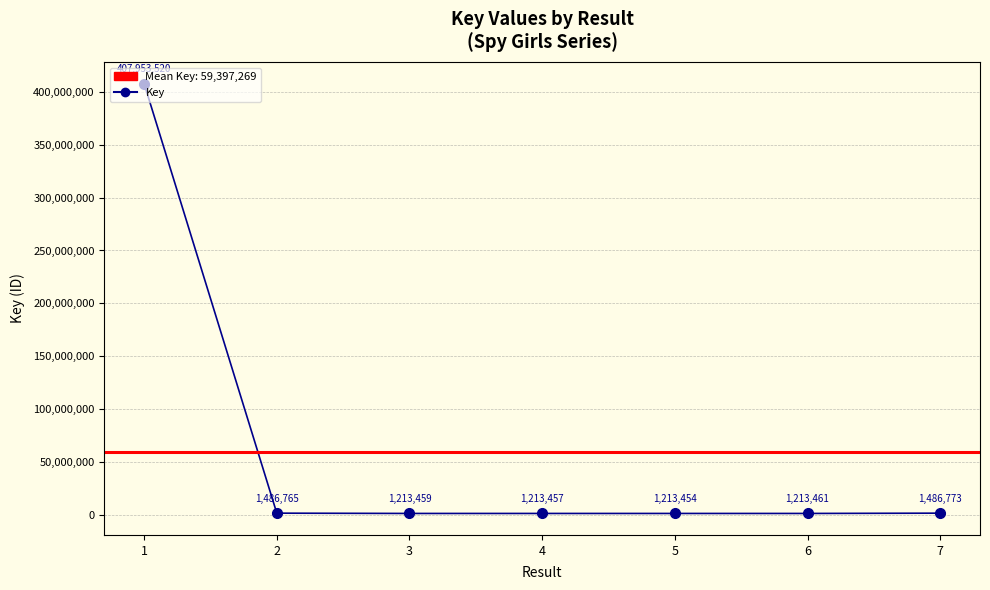

What is the maximum value shown in the chart?

407953520